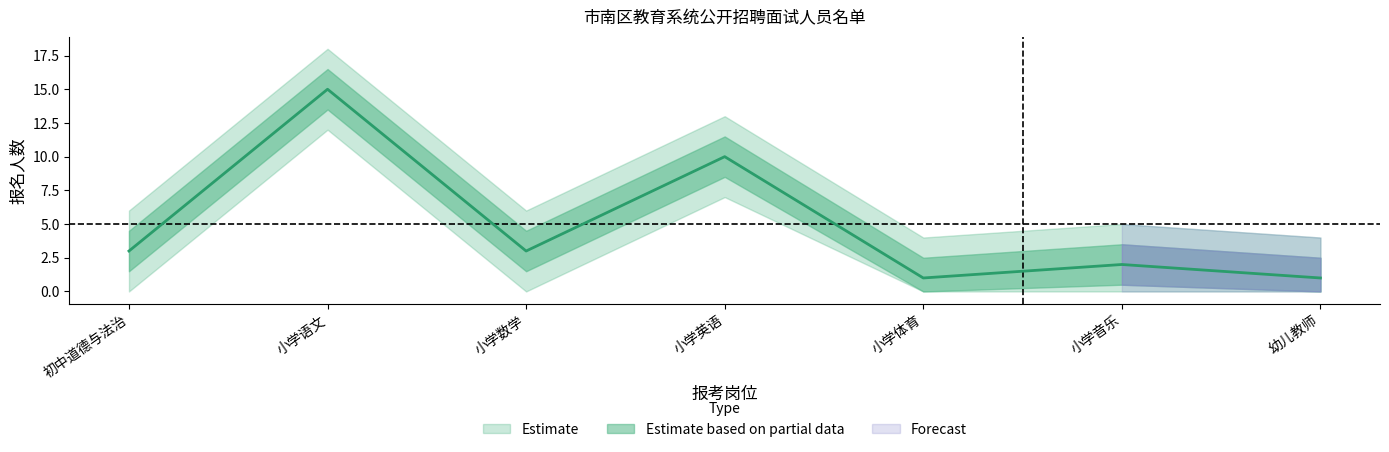

Is it true that the value at 初中道德与法治 is 3?

True